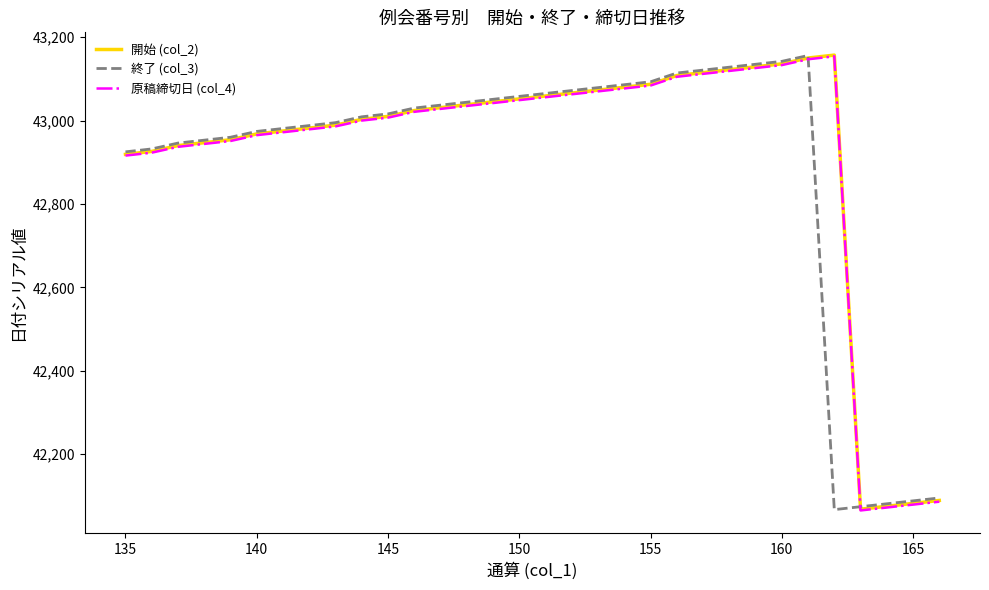

What is the greatest value displayed?

43157